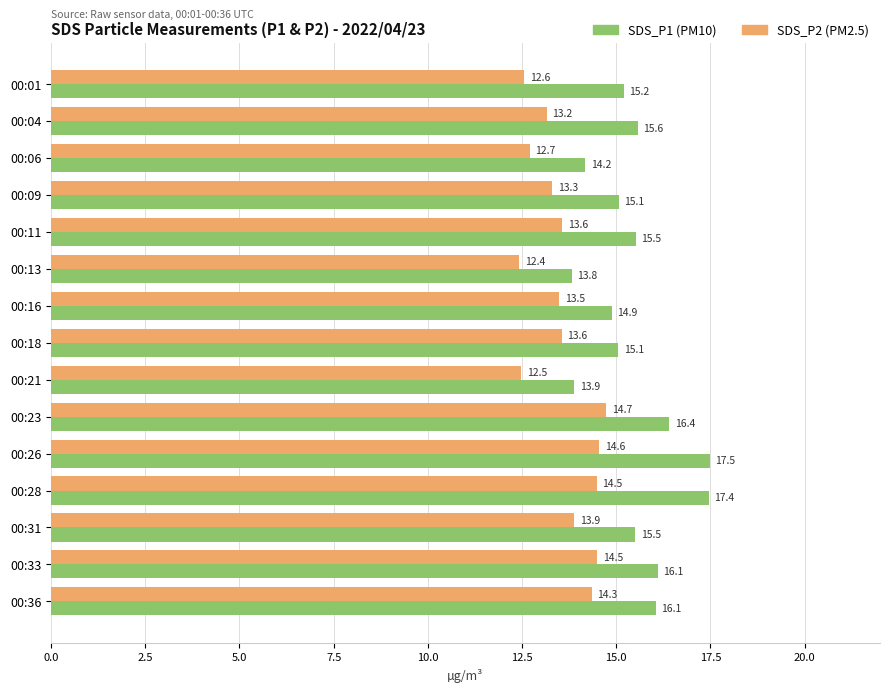

At which category is the sum across all series the highest?

00:26